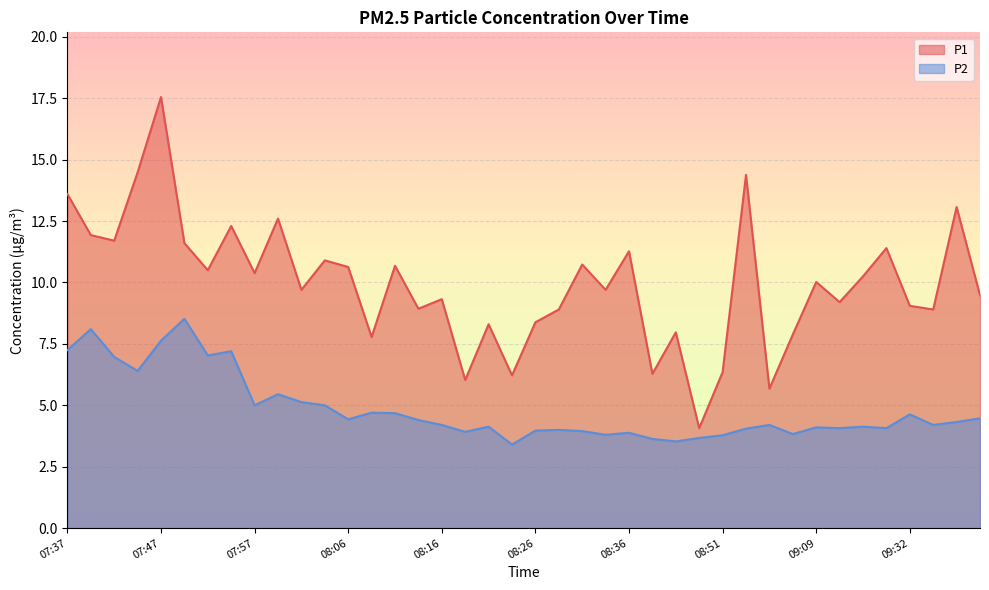

How many values in the P2 series exceed 4?

28